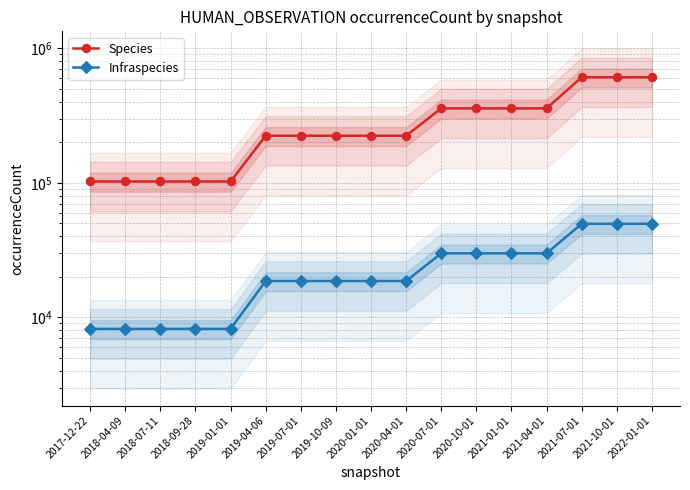

At which category is the sum across all series the highest?

2021-07-01